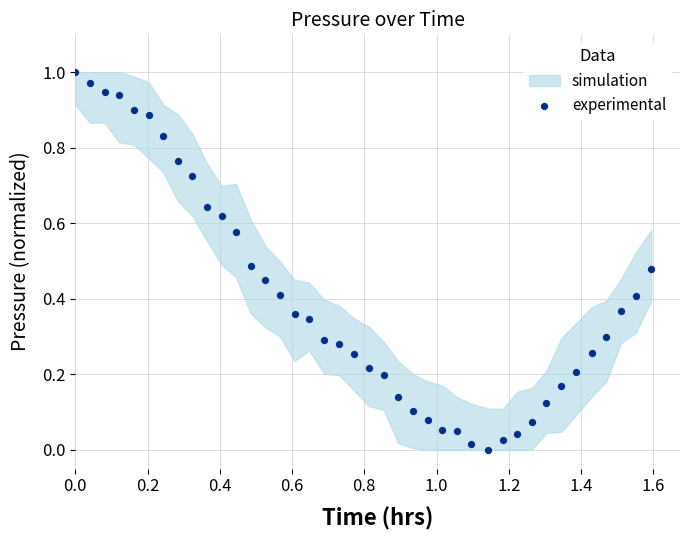

What is the range of X values (max minus min)?

1.6